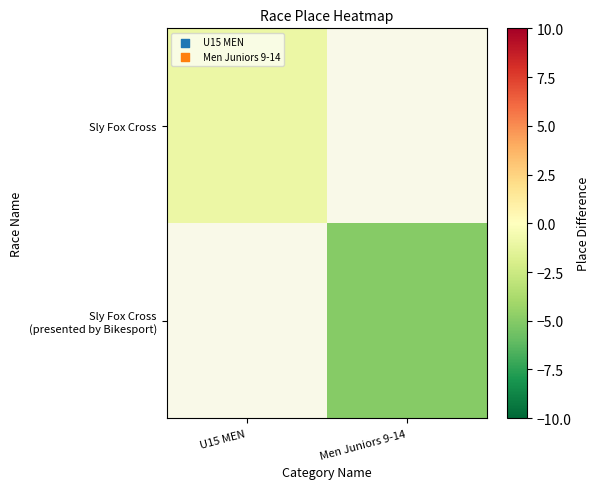

True or false: Sly Fox Cross (presented by Bikesport) has a value of -5.0 at Men Juniors 9-14.

True